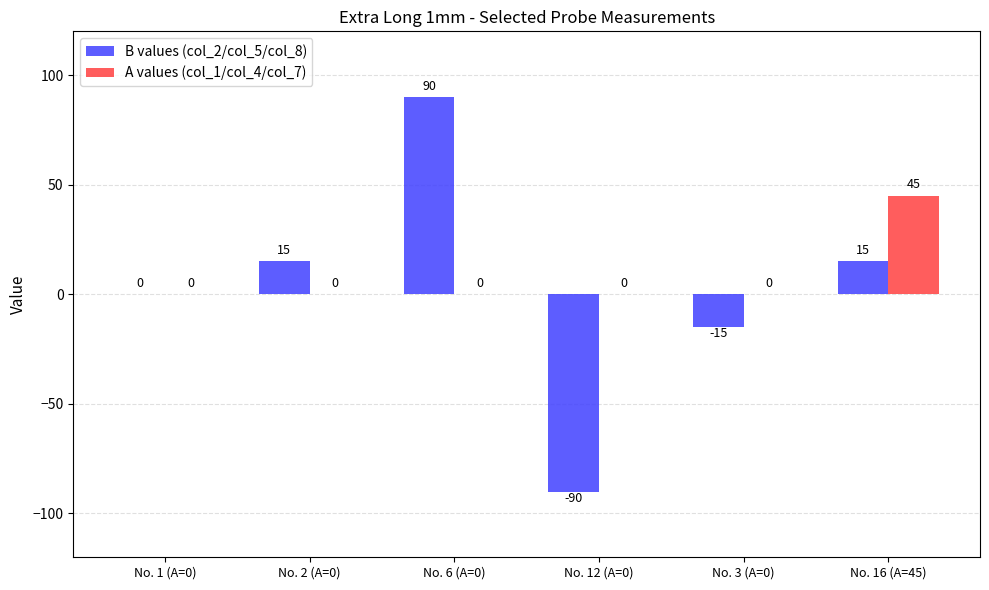

At which category is the sum across all series the highest?

No. 6 (A=0)